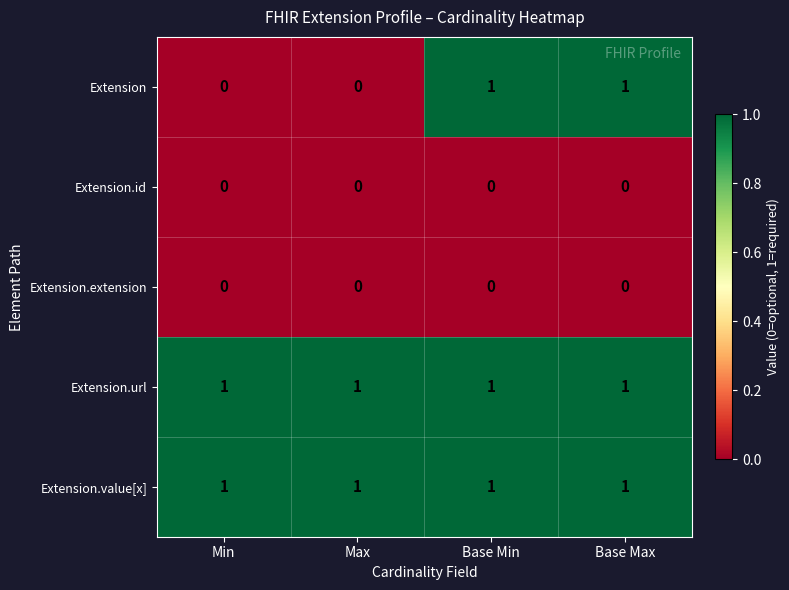

What is the total value across all series at Base Min?

3